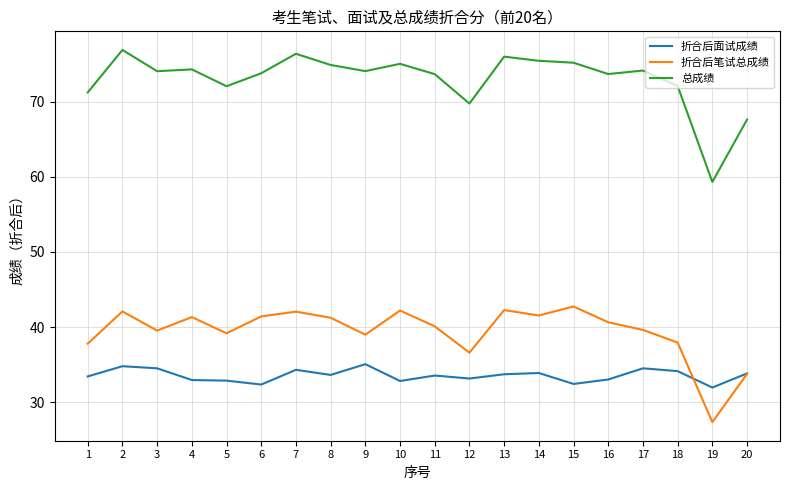

Which series has the largest total across all categories?

总成绩